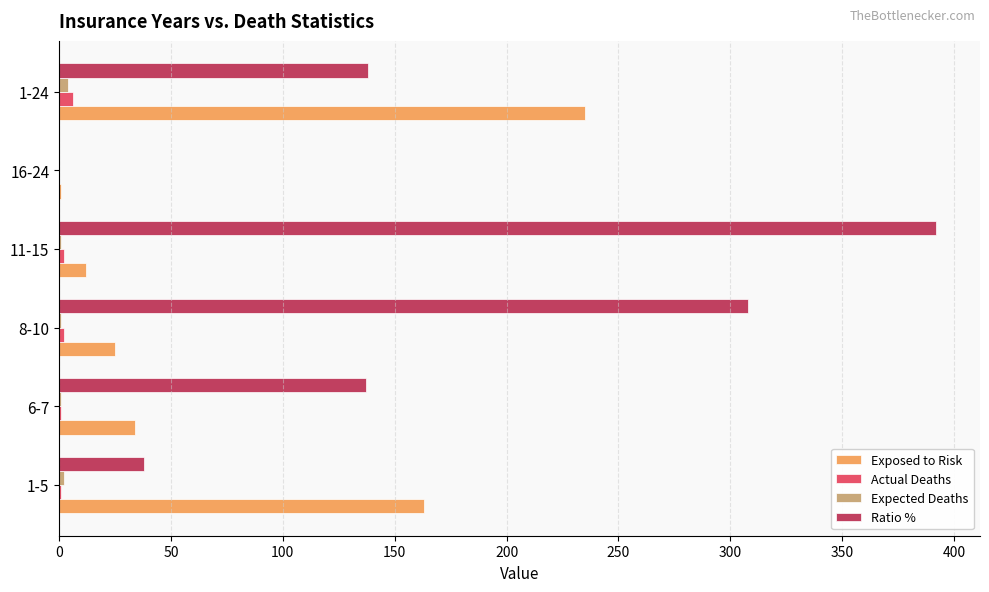

What is the average value of the Actual Deaths series?

2